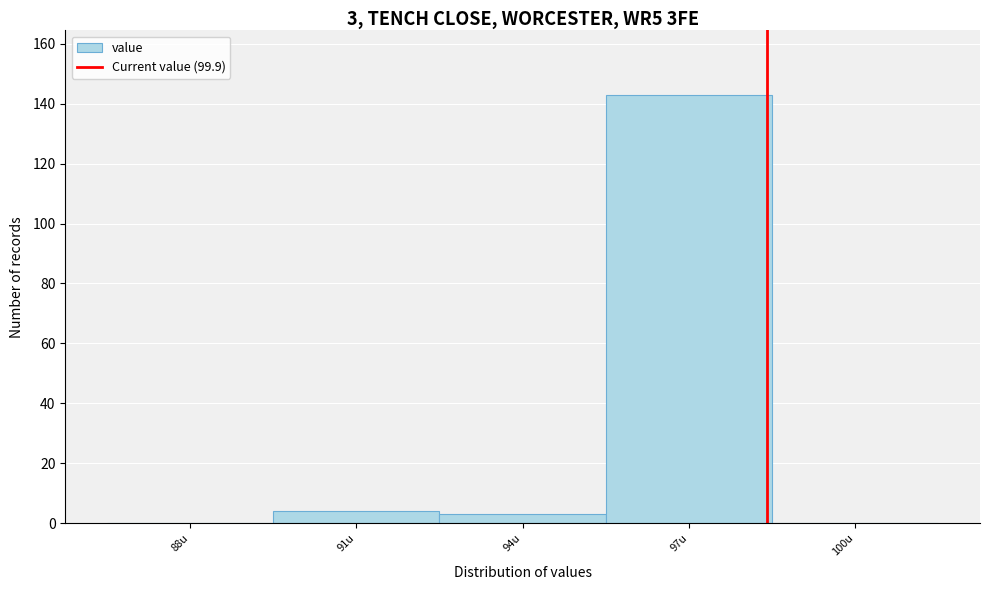

Reading left to right, list all the values displayed in this chart.

88u=0	91u=4	94u=3	97u=143	100u=0